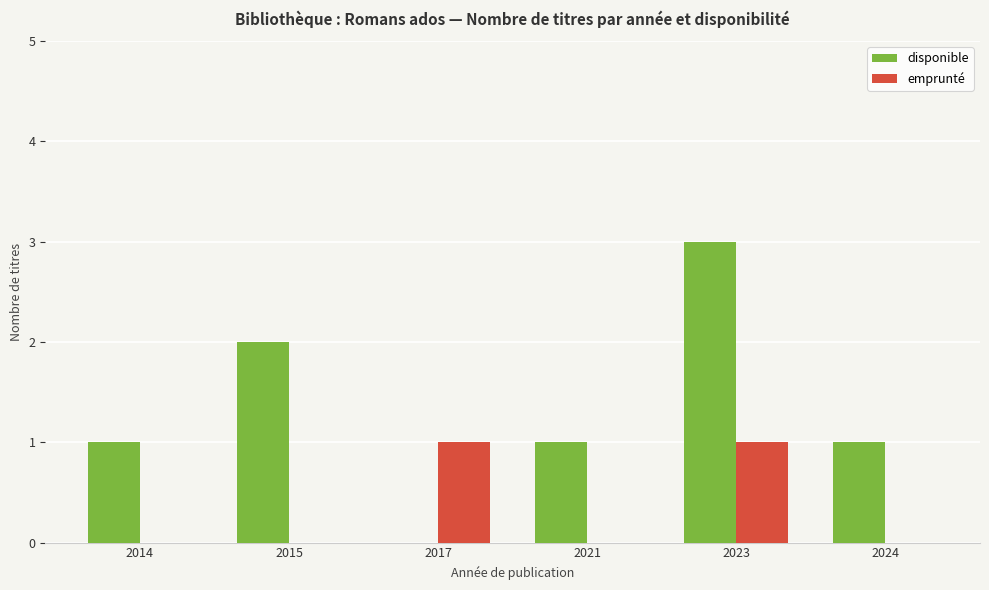

What is the maximum value for emprunté?

1